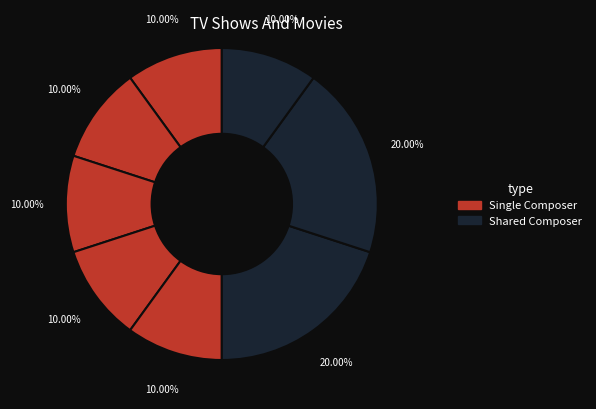

Is there a majority slice in this chart?

No